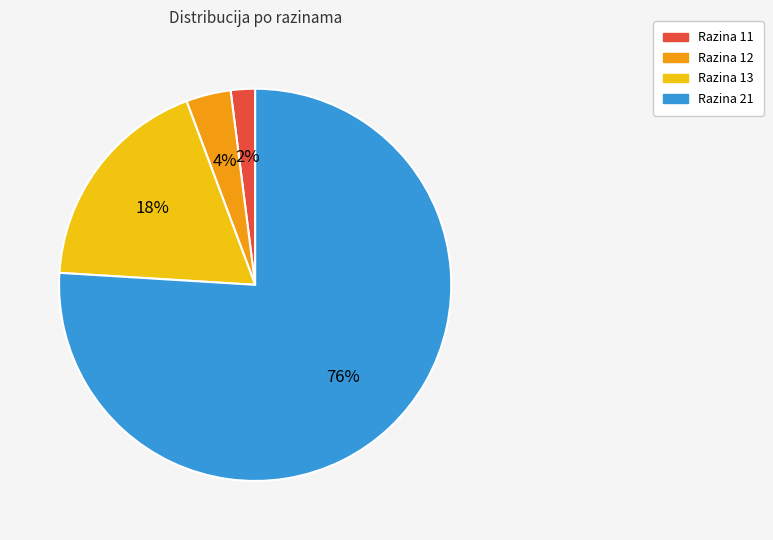

How many slices are in this pie chart?

4